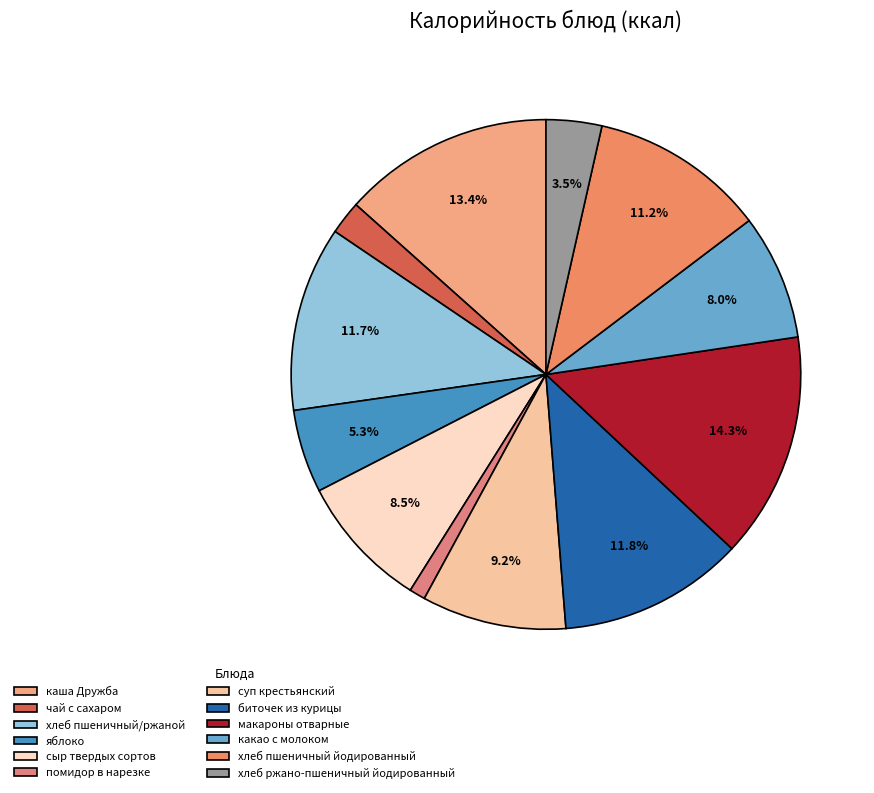

To the nearest percent, what is the average slice percentage?

8%